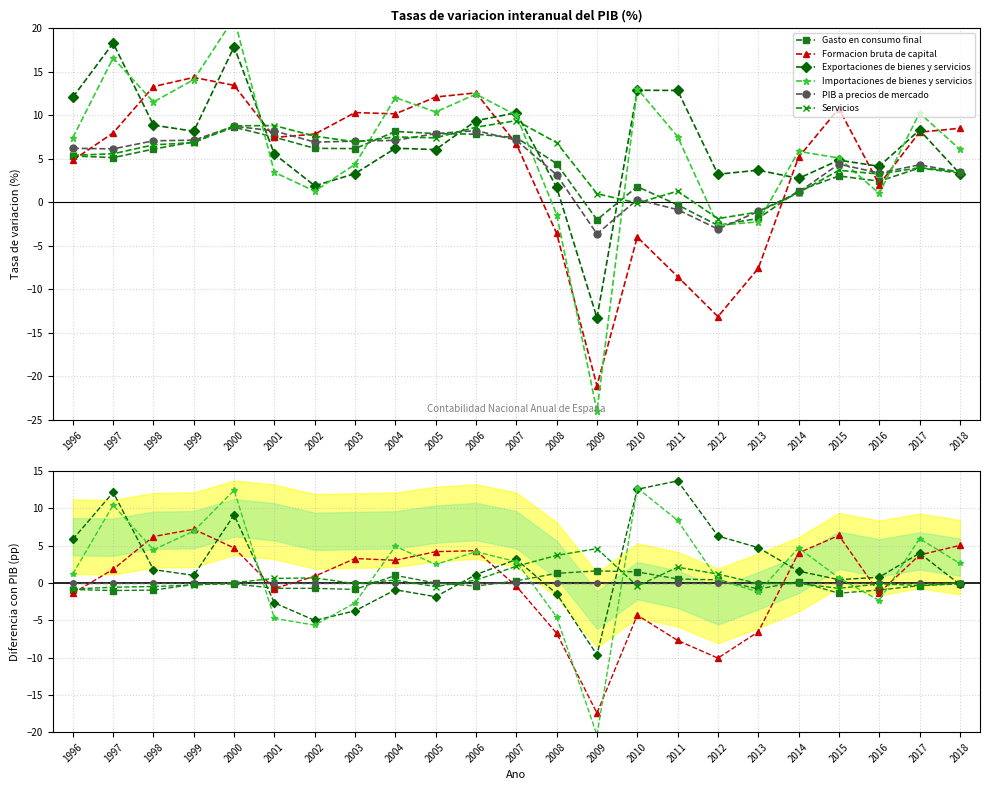

Does the chart have visible grid lines?

Yes